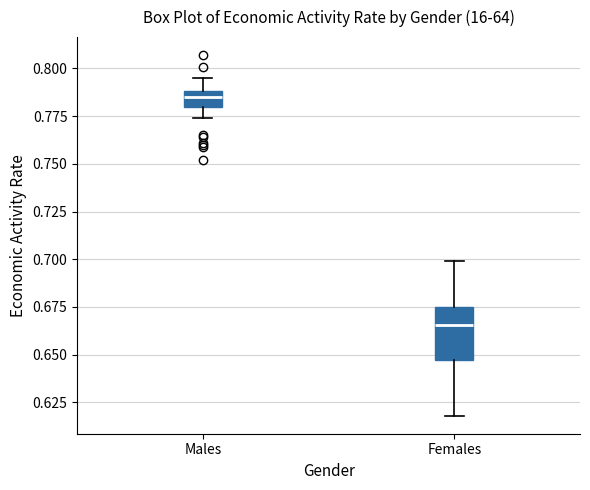

Where does the upper whisker of the box for Females end on the y-axis? The values are not printed on the chart, so give them approximately, as read against the axis.

0.700